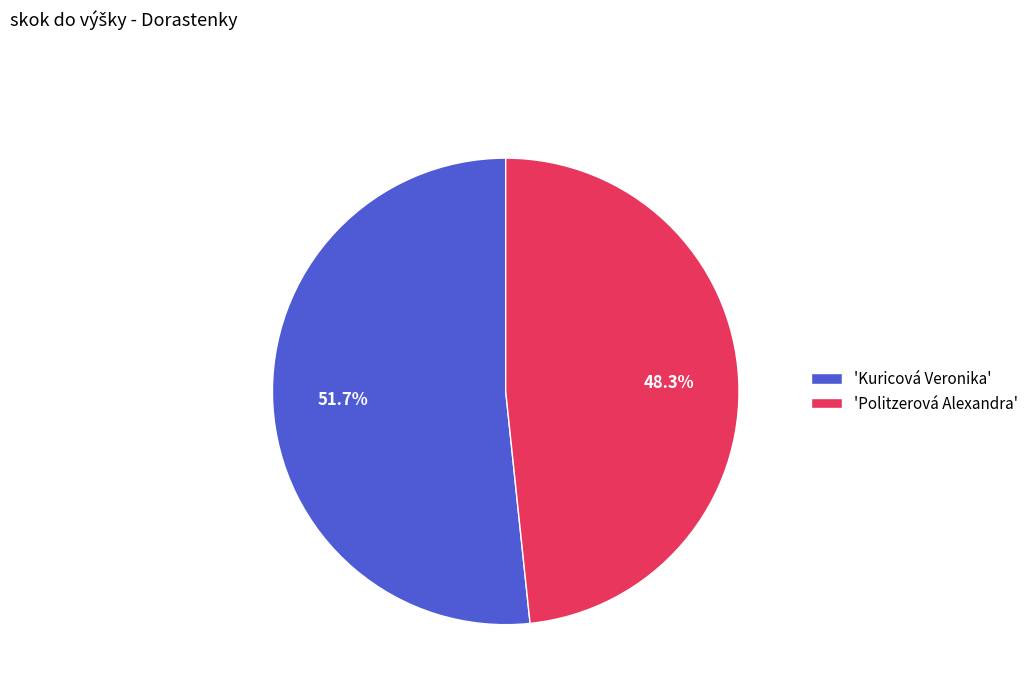

Rank the categories by value from highest to lowest.

'Kuricová Veronika', 'Politzerová Alexandra'